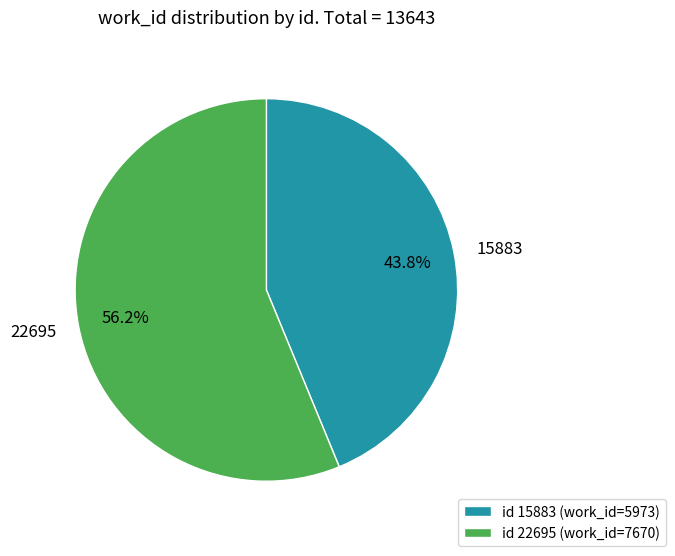

To the nearest percent, what is the difference between the largest and smallest slice percentages?

12%